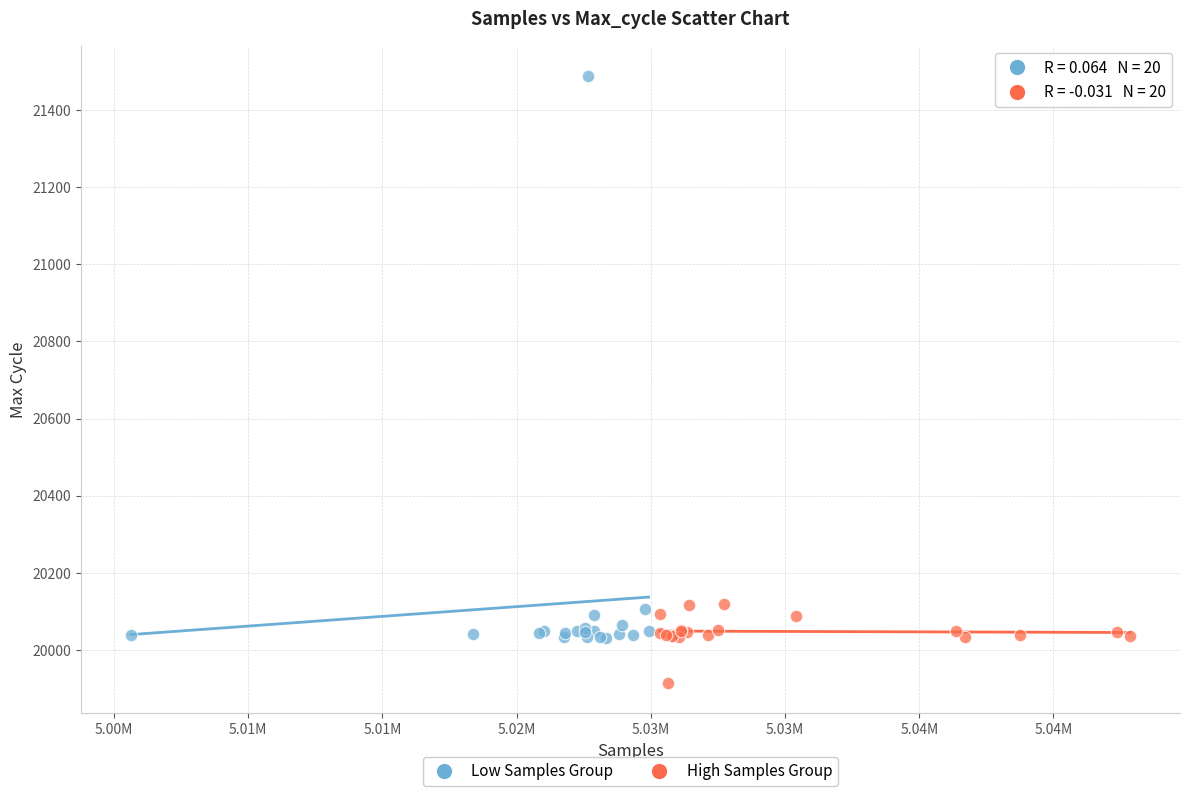

Which series reaches the maximum Y coordinate?

Low Samples Group